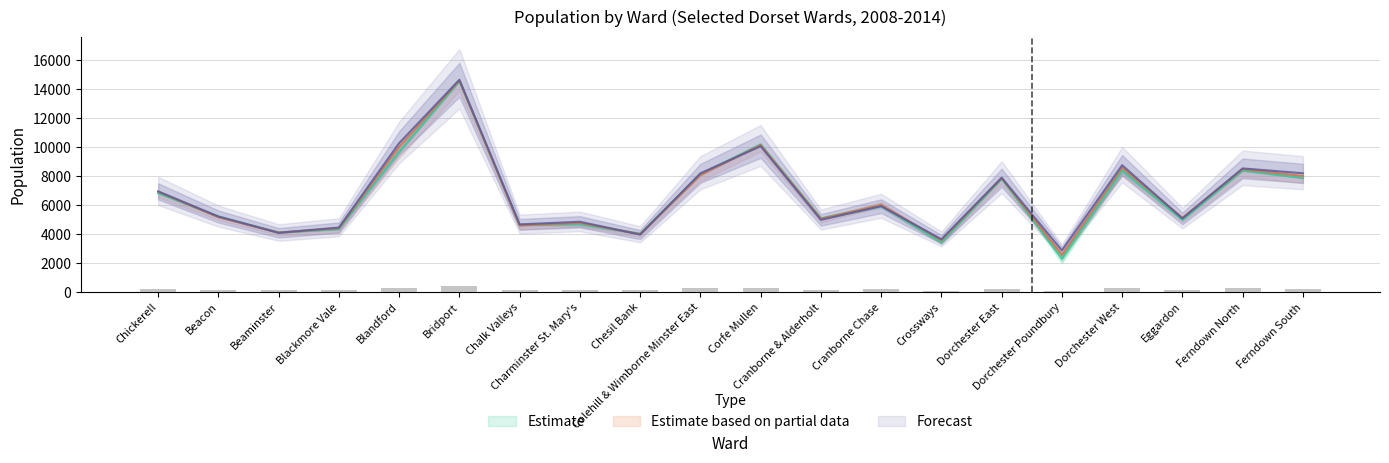

Are the bars horizontal?

No